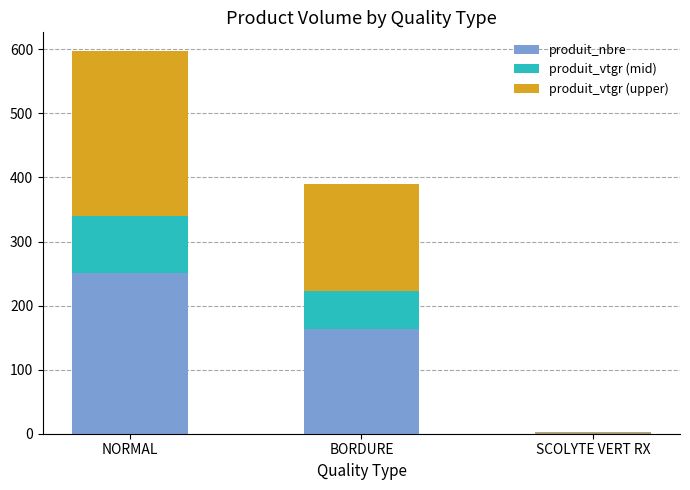

At which category is the sum across all series the highest?

NORMAL